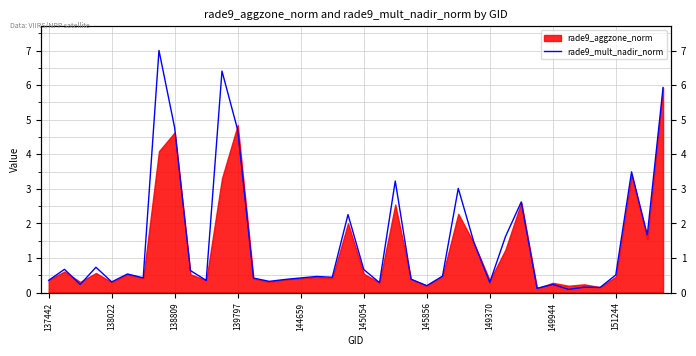

What is the smallest value displayed?

0.1